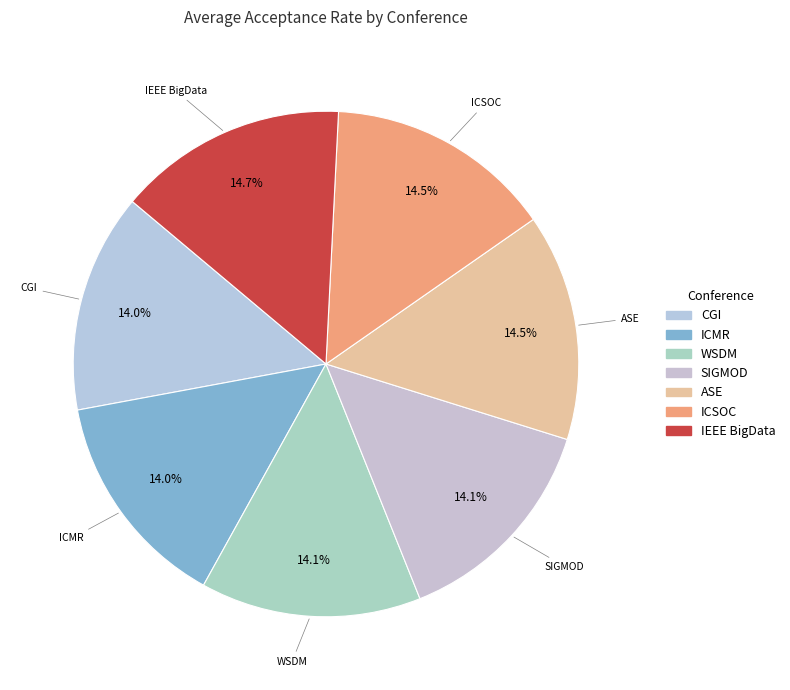

Is there any slice that represents more than half of the pie?

No